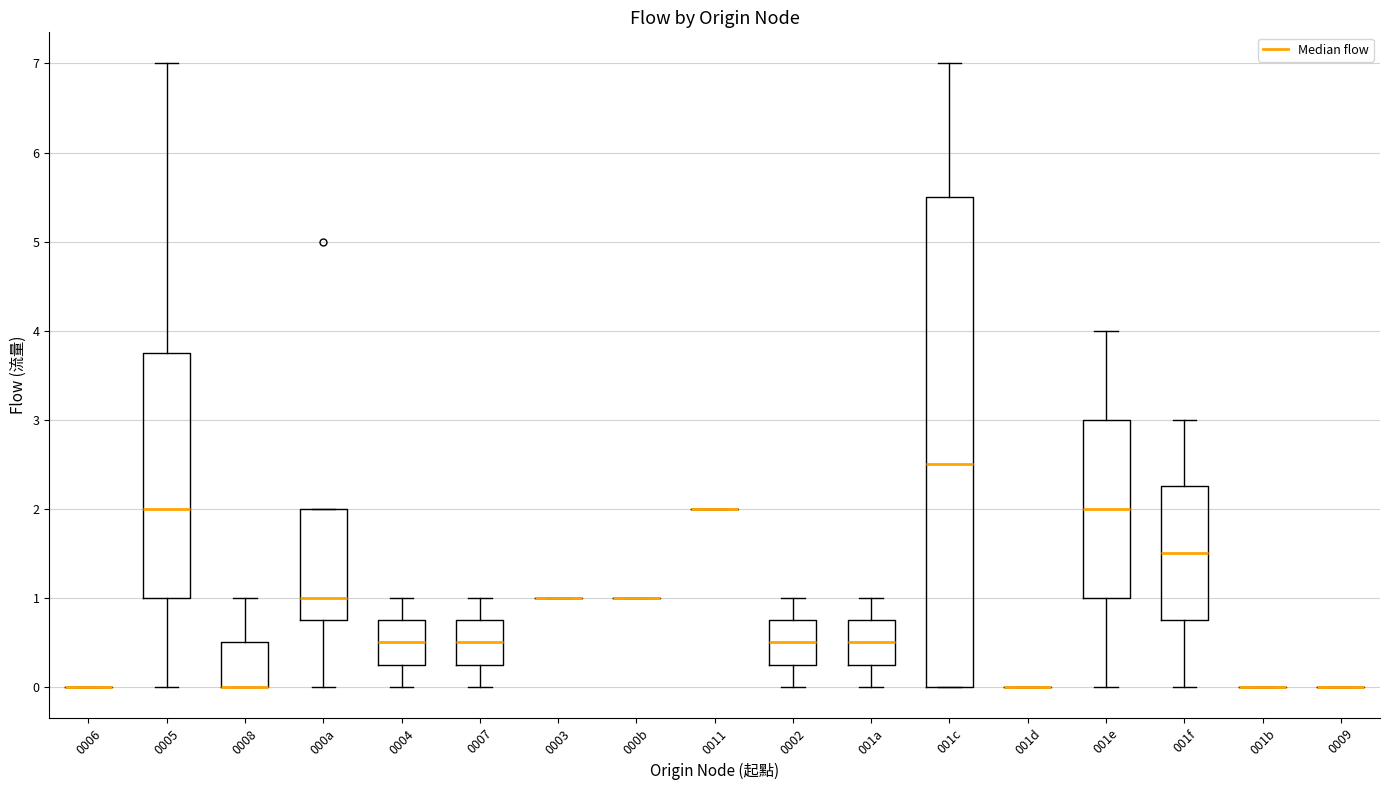

Comparing the boxes themselves (not the whiskers), which one is the tallest?

001c